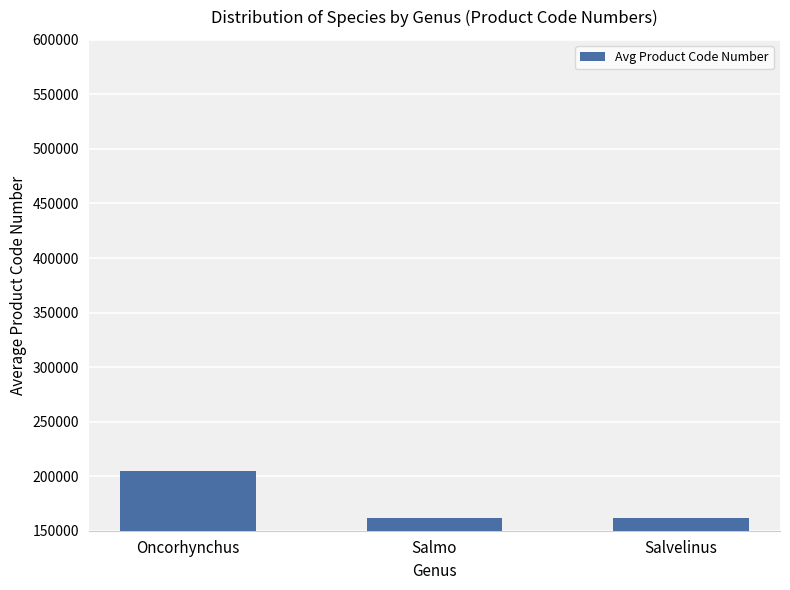

Where is the data nearest to the value 183411?

Salvelinus